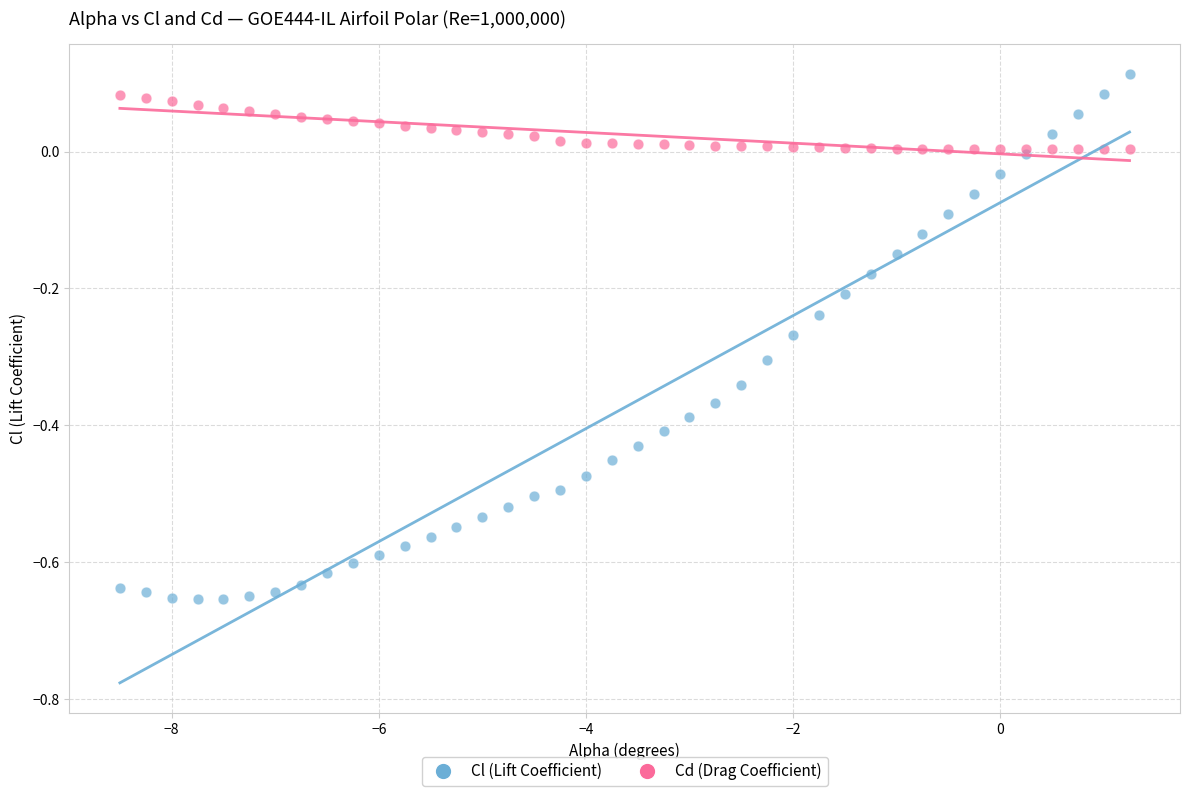

Which series reaches the maximum Y coordinate?

Cl (Lift Coefficient)